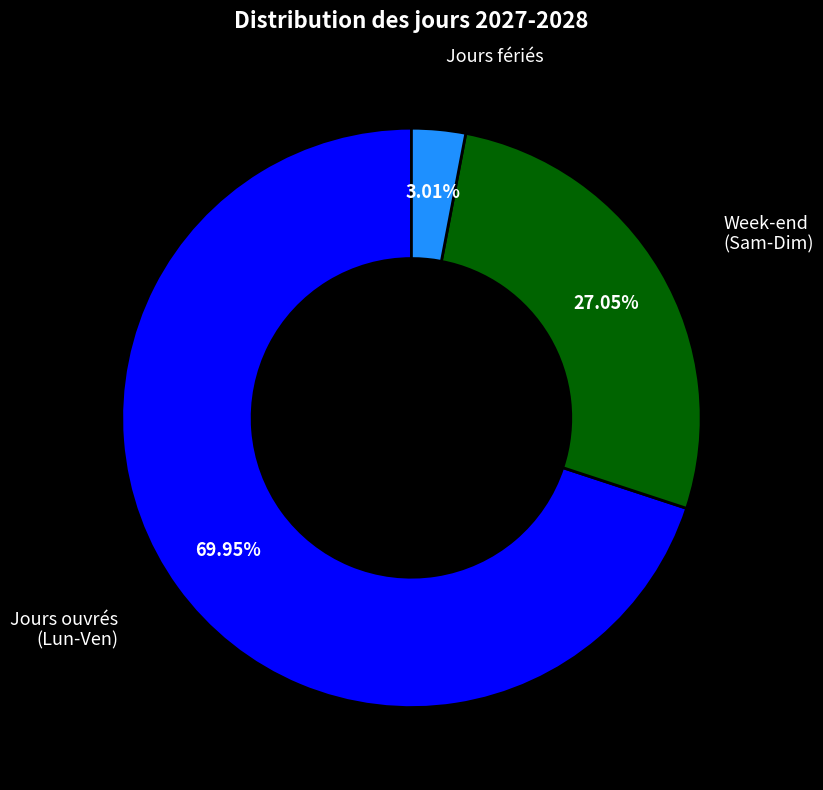

Is there a majority slice in this chart?

Yes